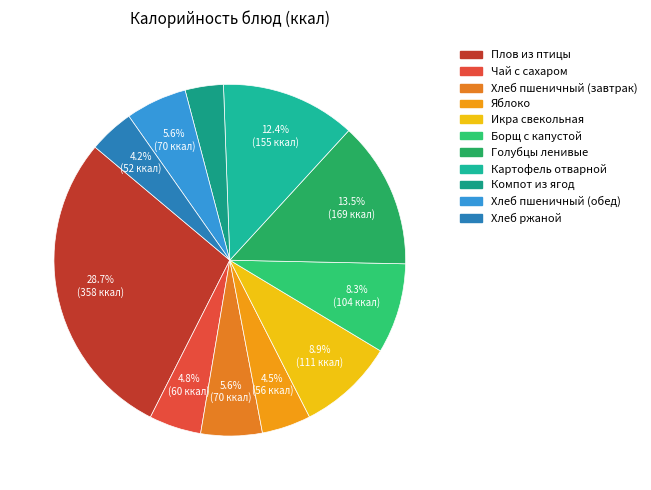

Combined, what portion of the pie is Картофель отварной and Яблоко?

16.9%